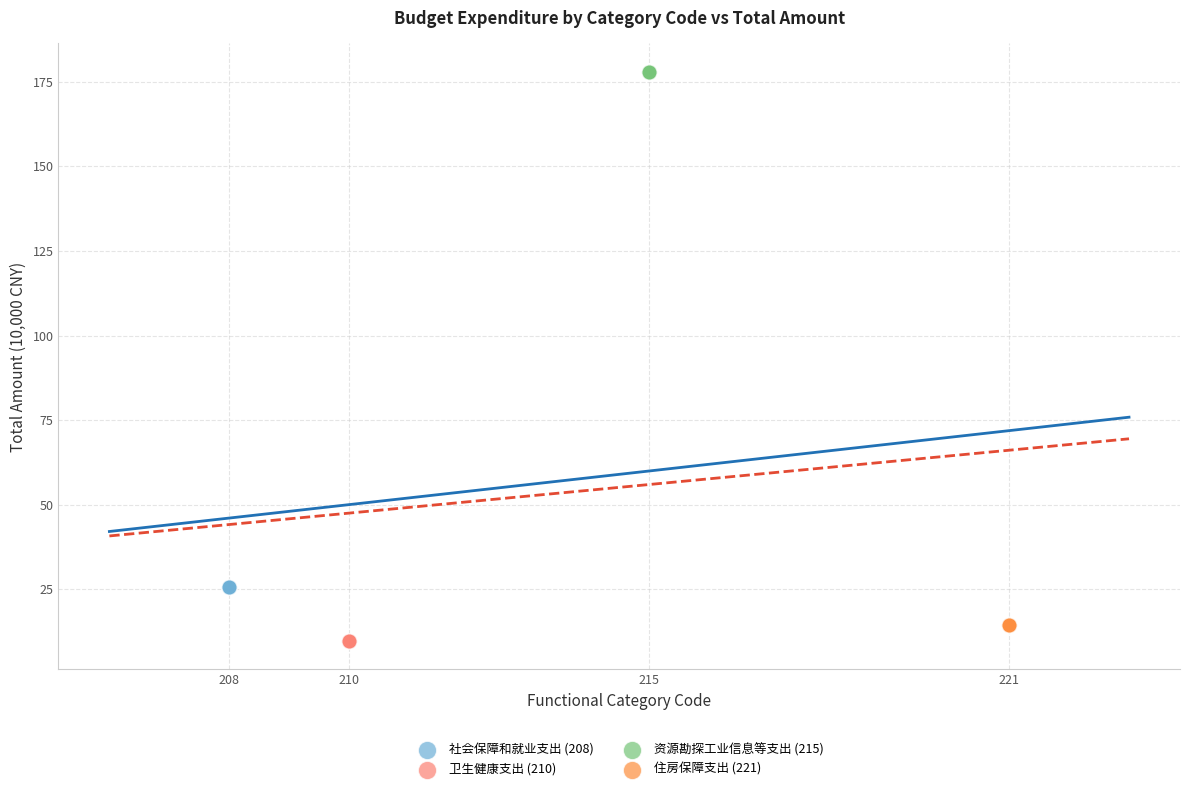

Which series contains the highest Y value?

资源勘探工业信息等支出 (215)